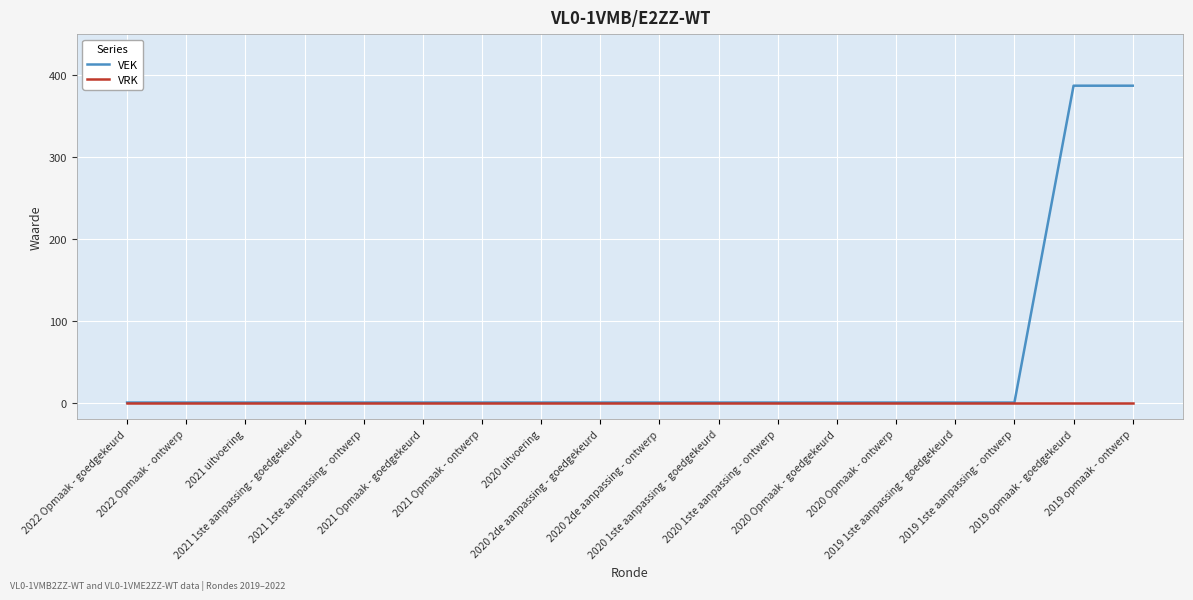

Is this an area chart (filled region under the line)?

No